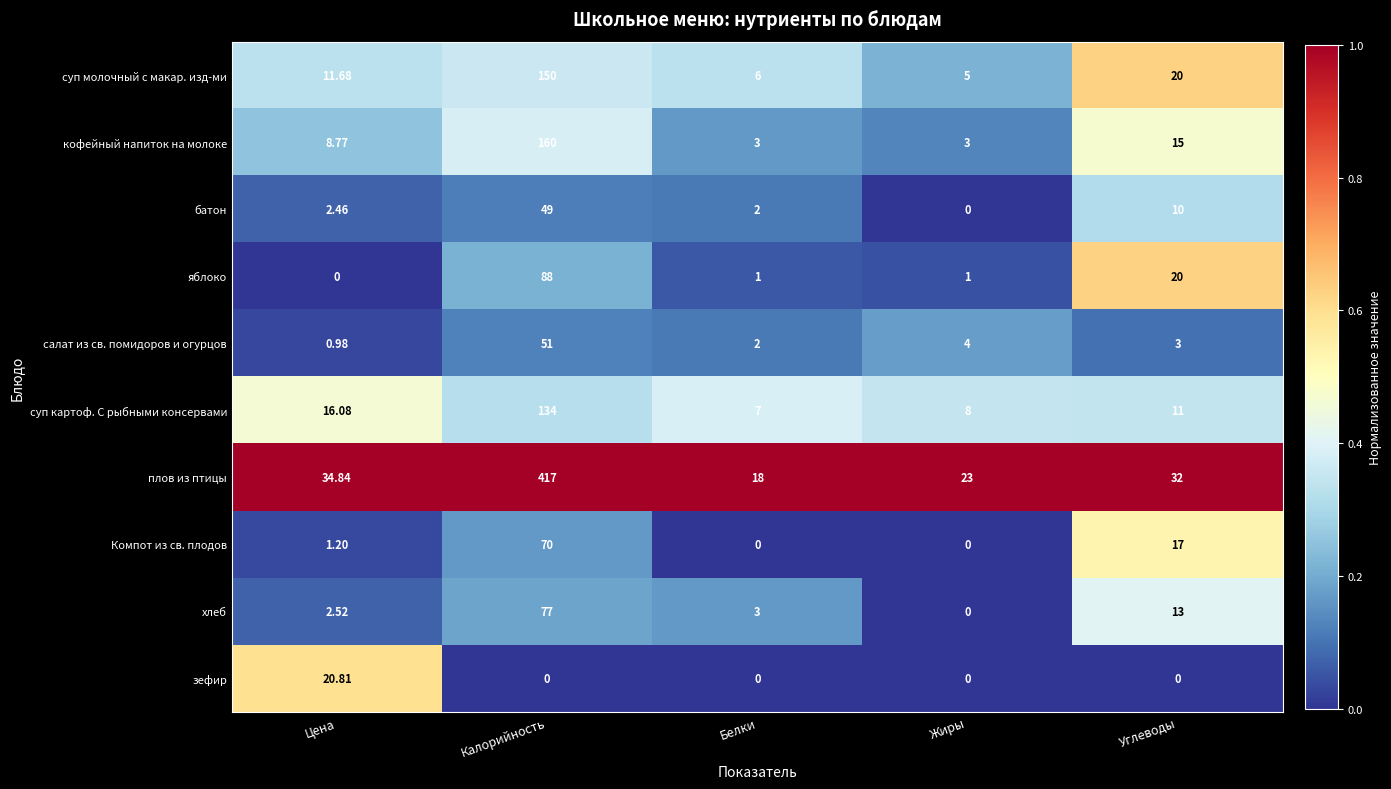

Between Калорийность and Углеводы, which series saw the biggest shift?

плов из птицы